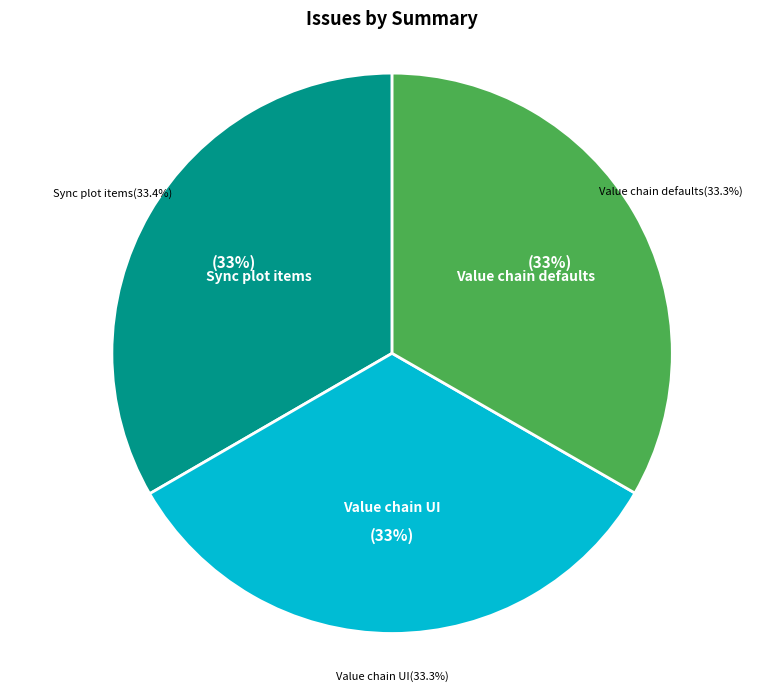

To the nearest percent, what is the average slice percentage?

33%